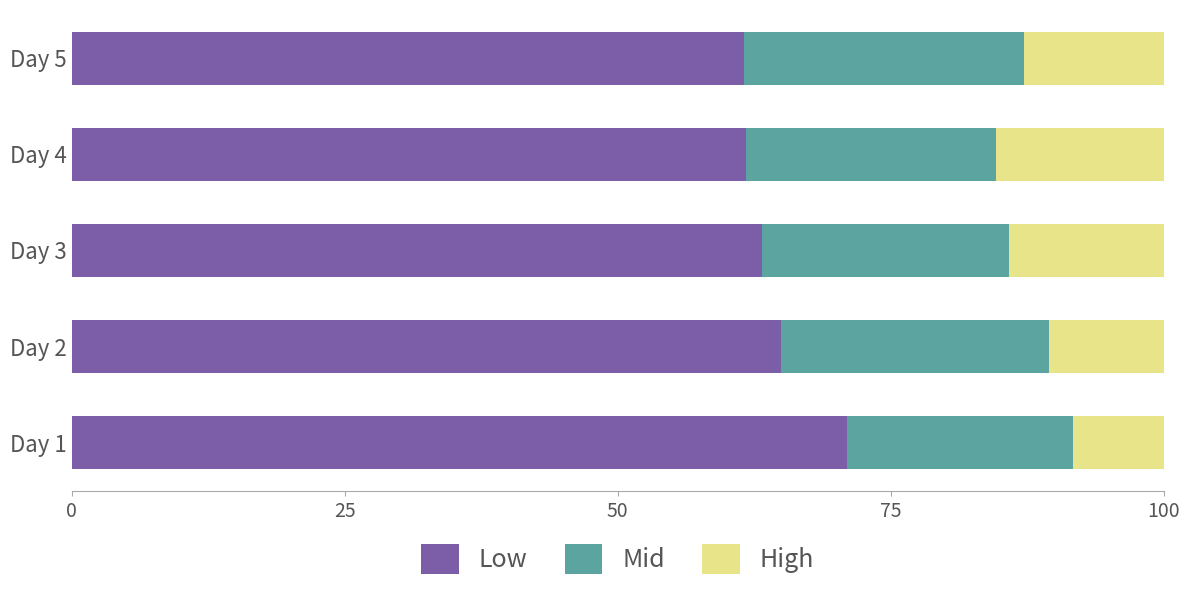

At which label does Low reach its peak?

Day 1